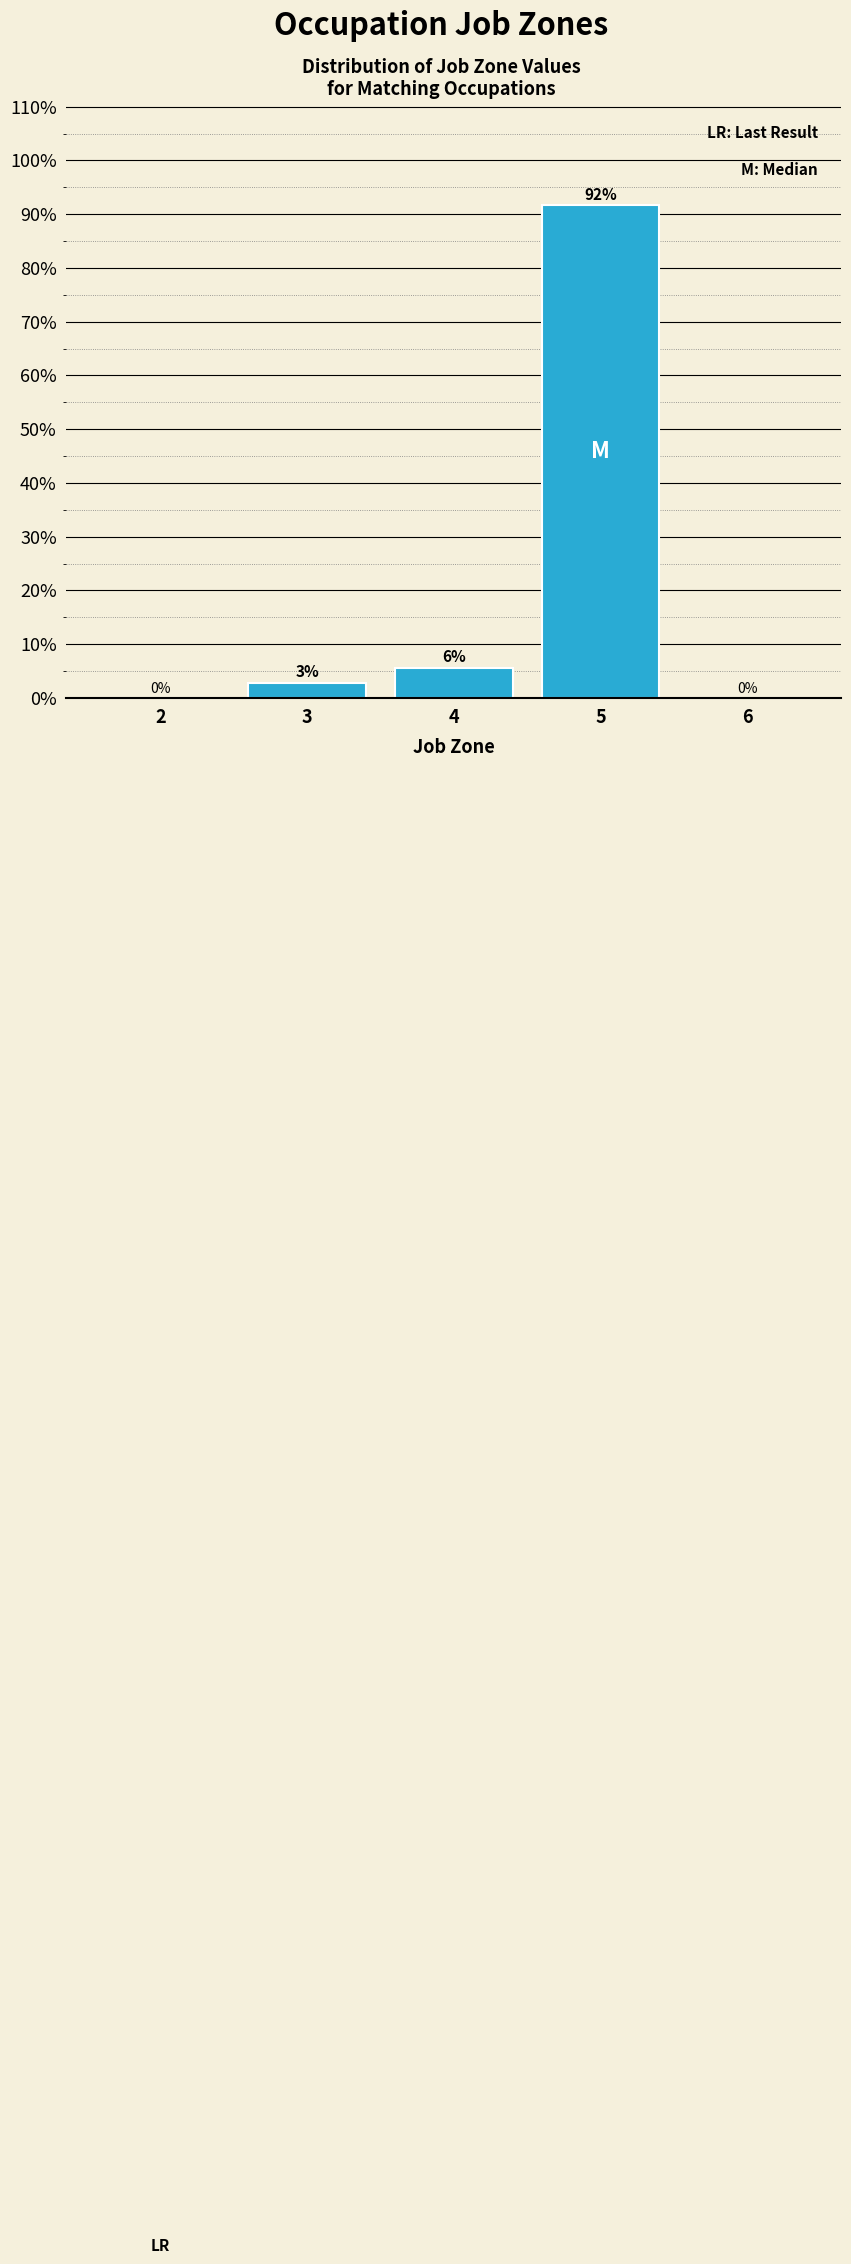

Where does the data first go above 2?

3